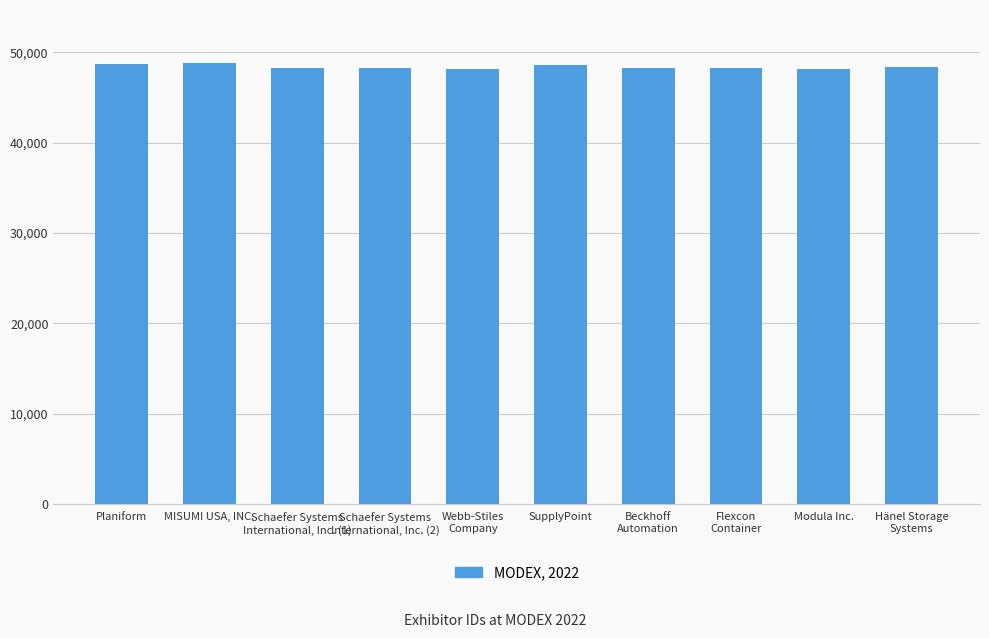

What is the greatest value displayed?

48835